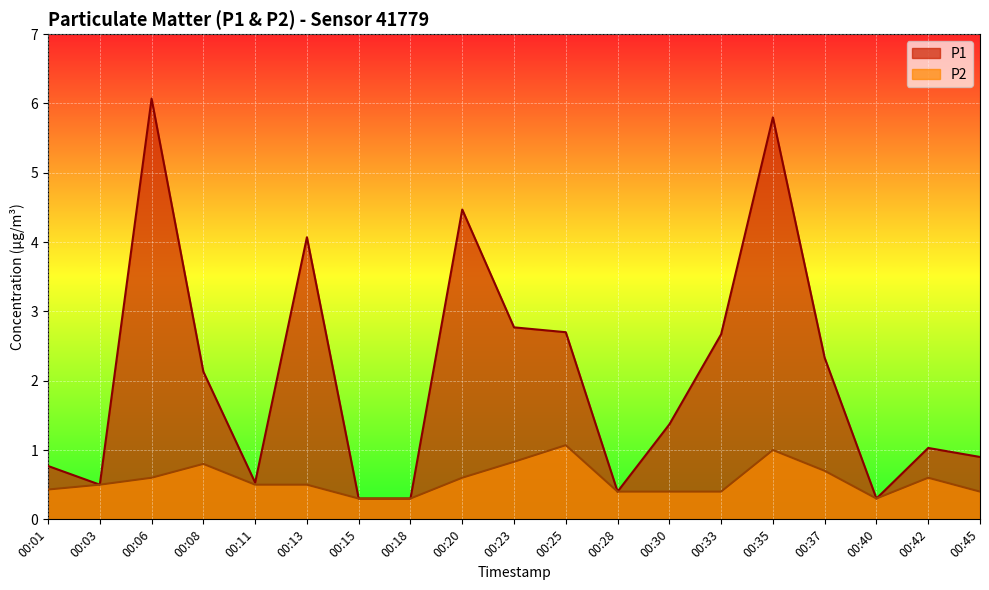

At how many categories does at least one series exceed 4?

4